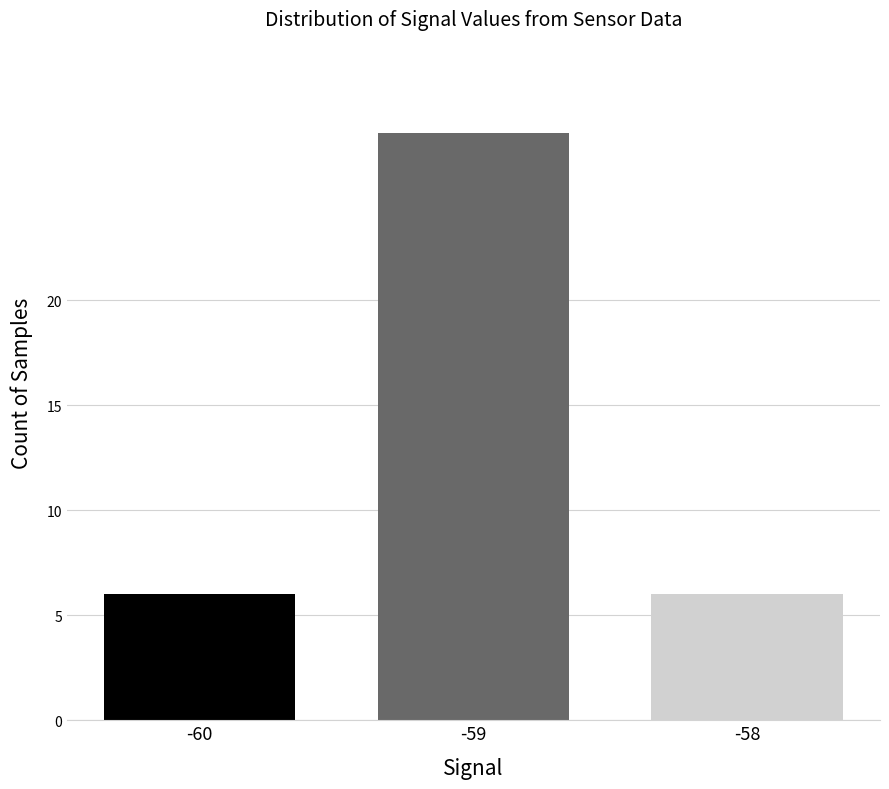

The value at -58 is 6. True or false?

True